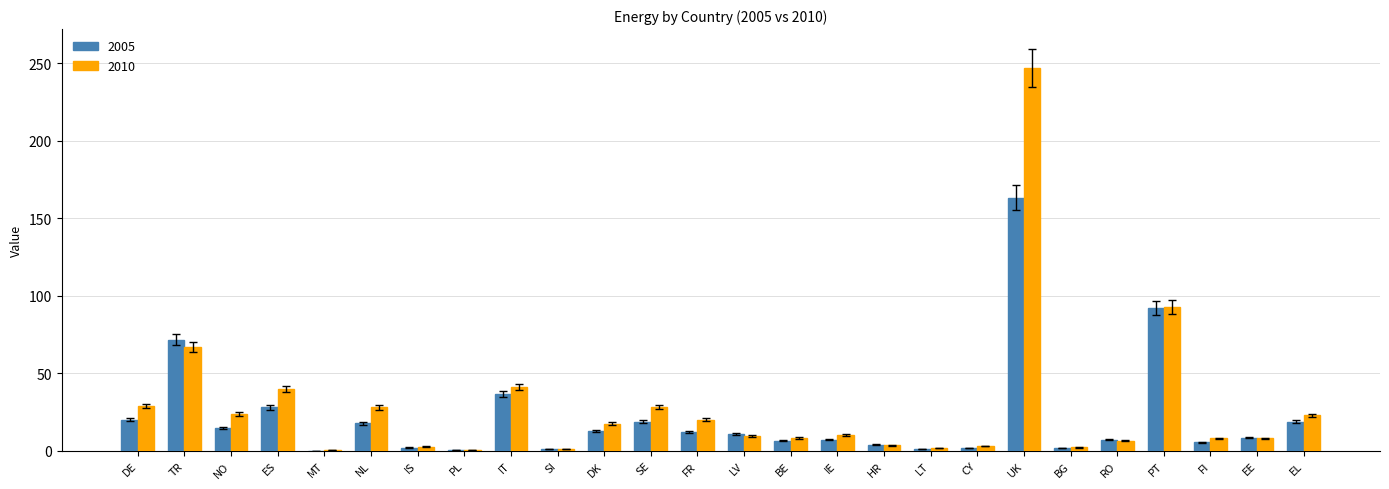

What is the sum of all 2010 values?

722.3